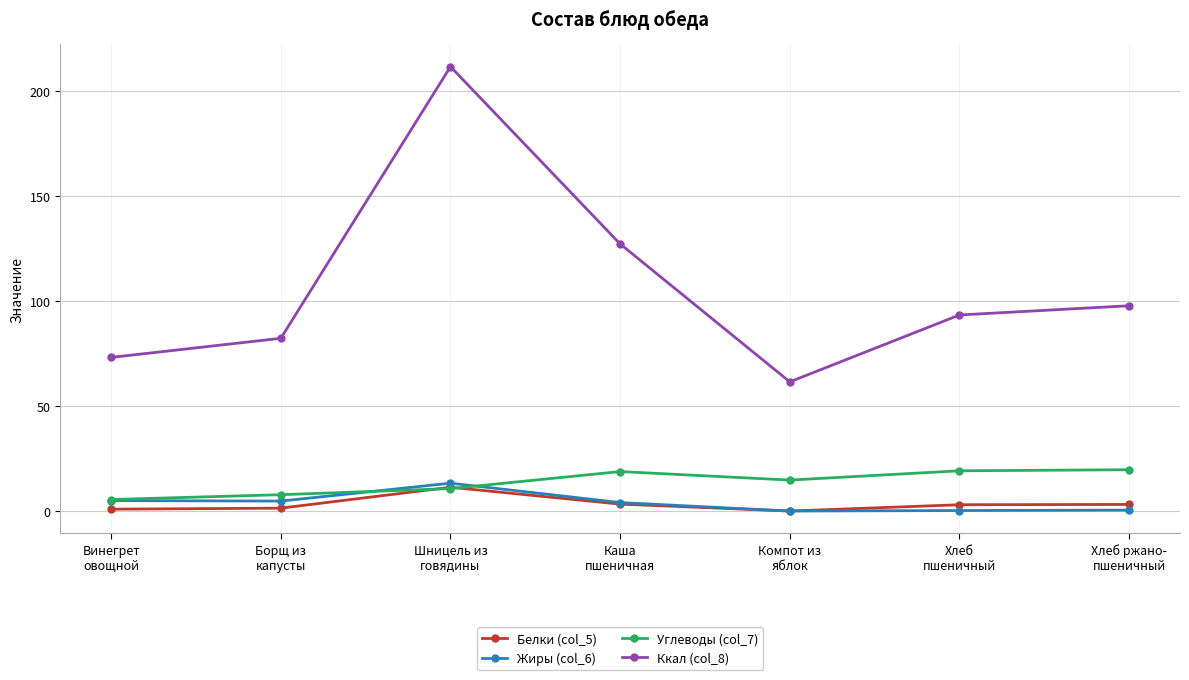

At which label does Жиры (col_6) first exceed 4?

Винегрет
овощной